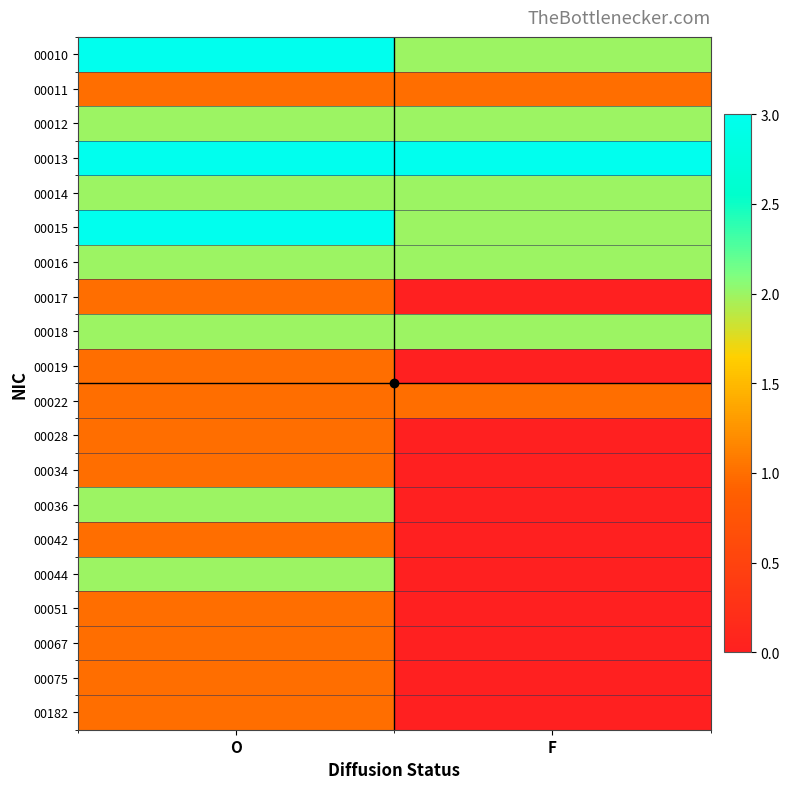

How many series are shown in this chart?

20